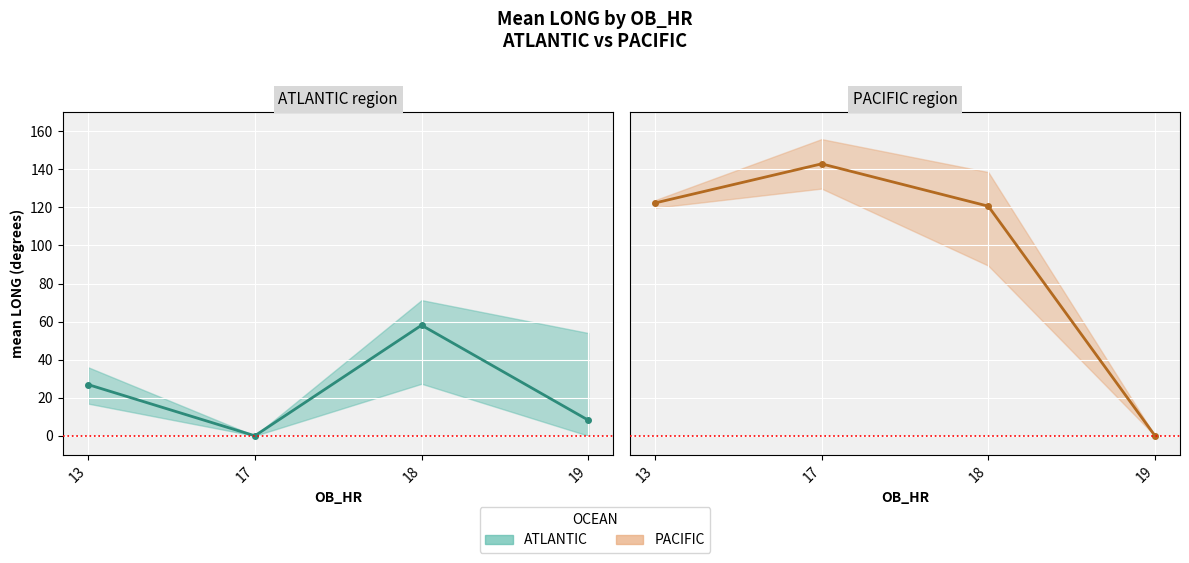

What is the total value across all series at 19?

8.2